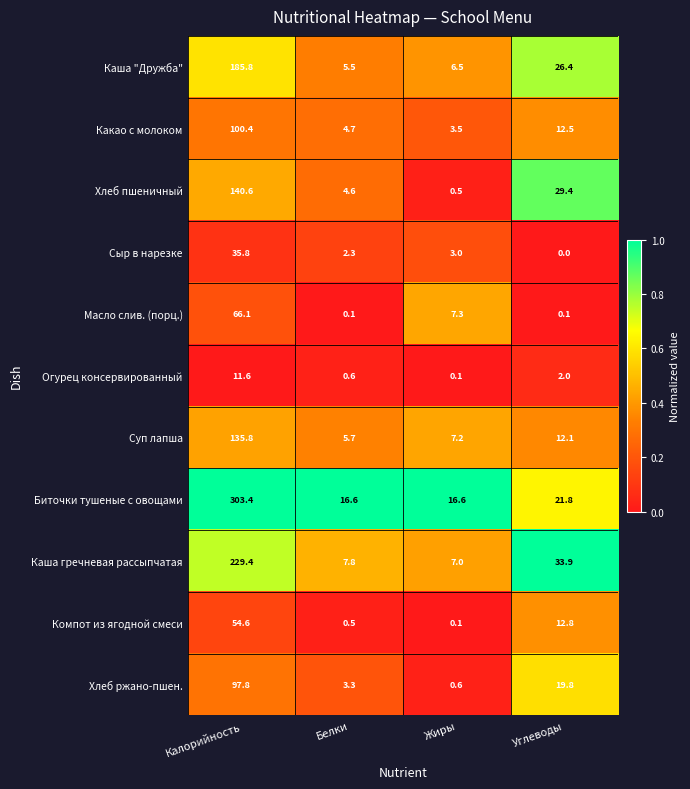

What is the spread (max minus min) of values at Калорийность?

291.8